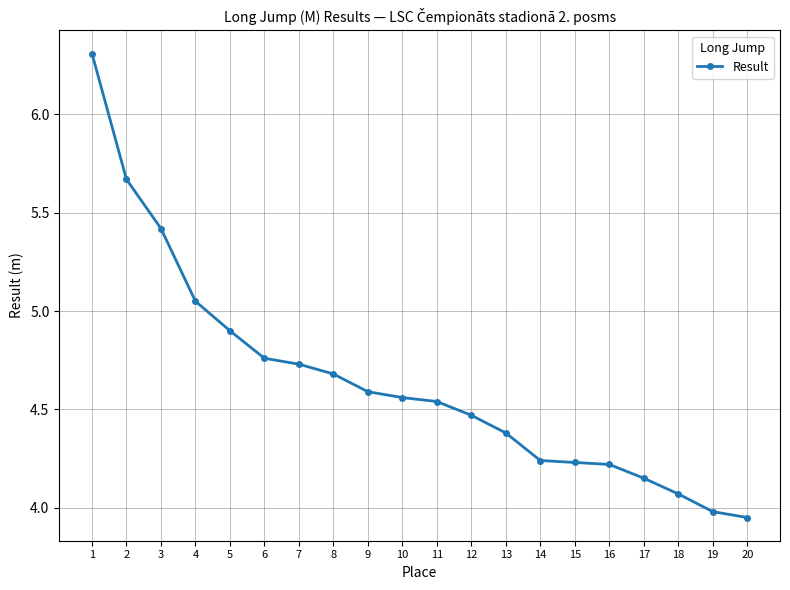

What is the change in value from 6 to 17?

-0.6